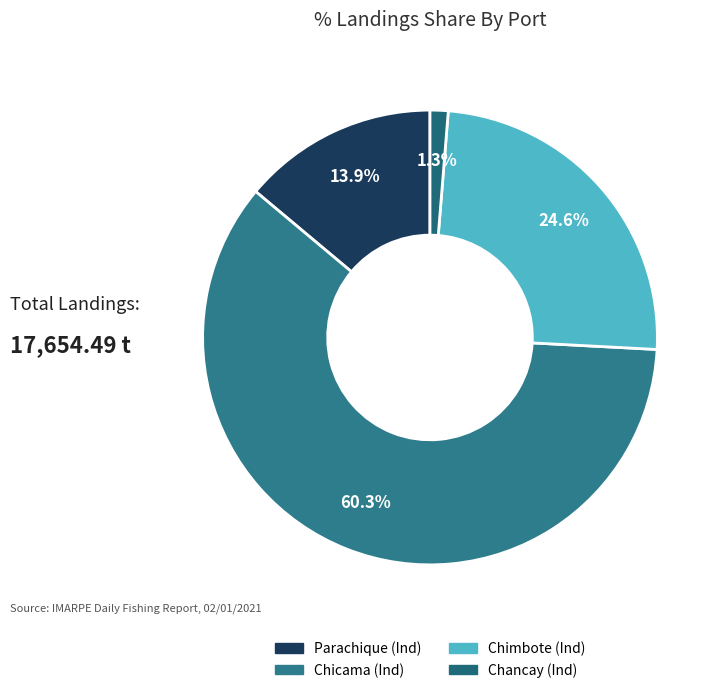

How many slices are in this pie chart?

4